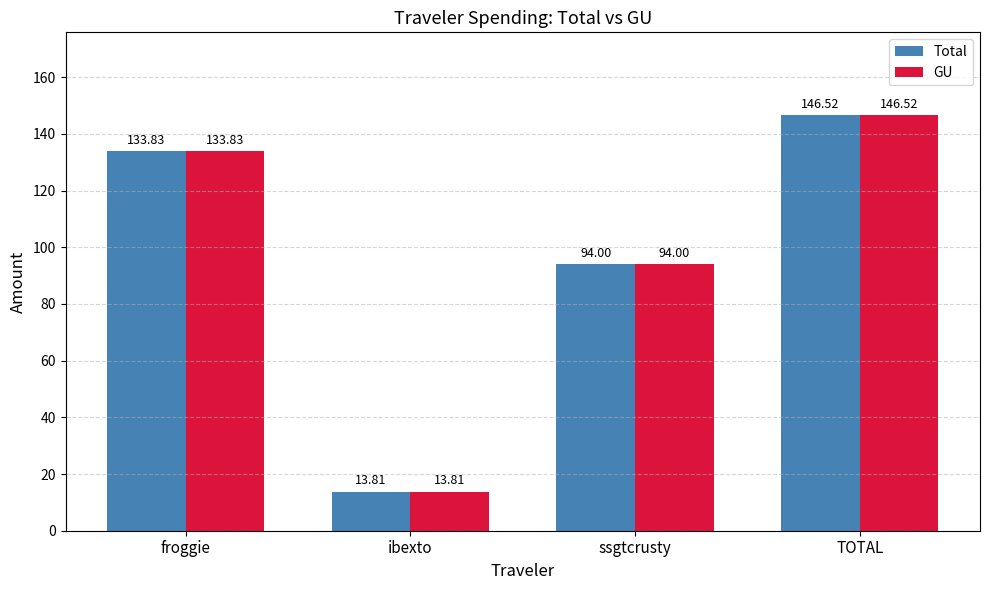

Where does the Total series first go above 133?

froggie